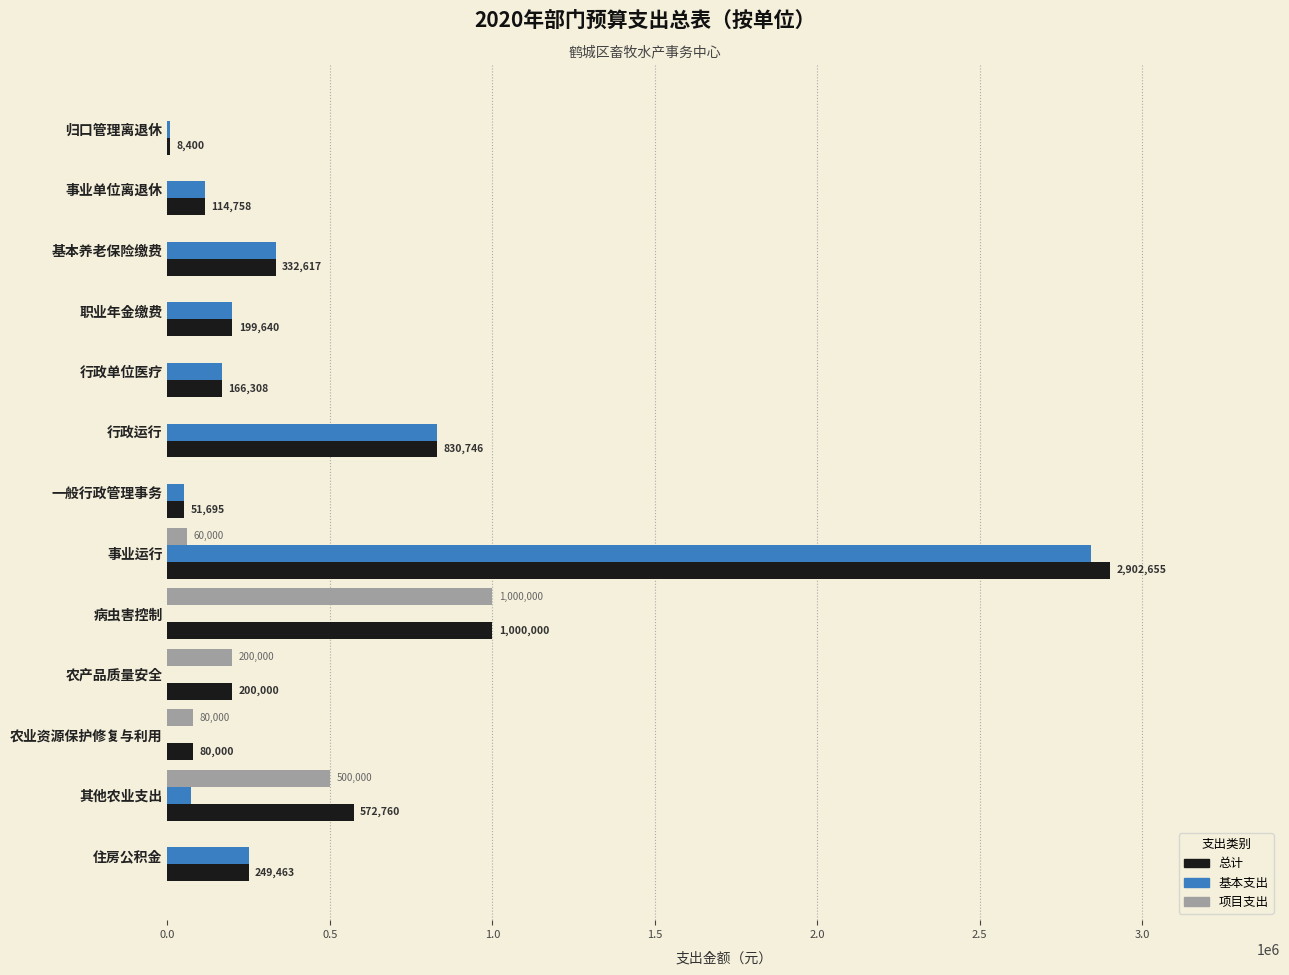

What is the sum of the 项目支出 values at 病虫害控制 and 职业年金缴费?

1000000.0